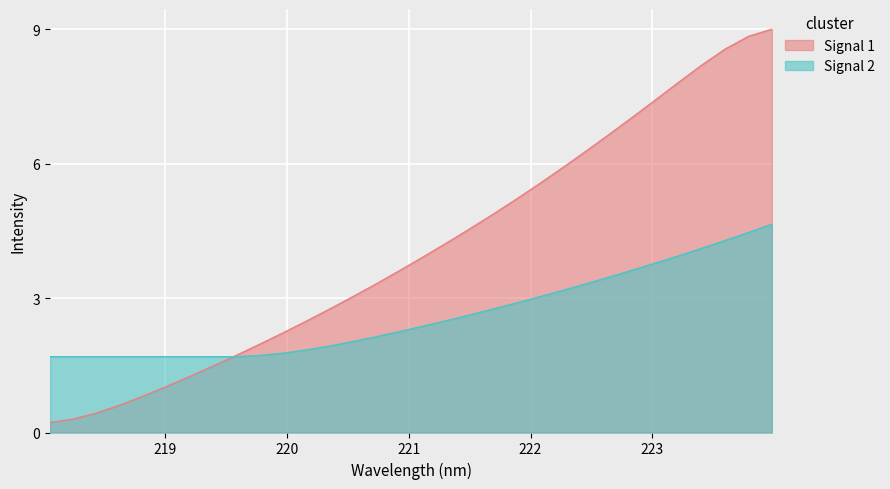

What is the highest value of the Signal 2 series?

4.6